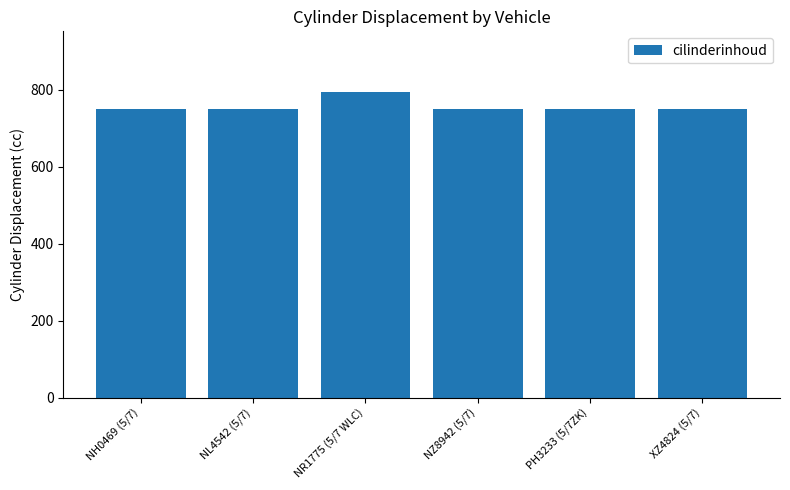

Is it true that the value at NL4542 (5/7) is 385?

False